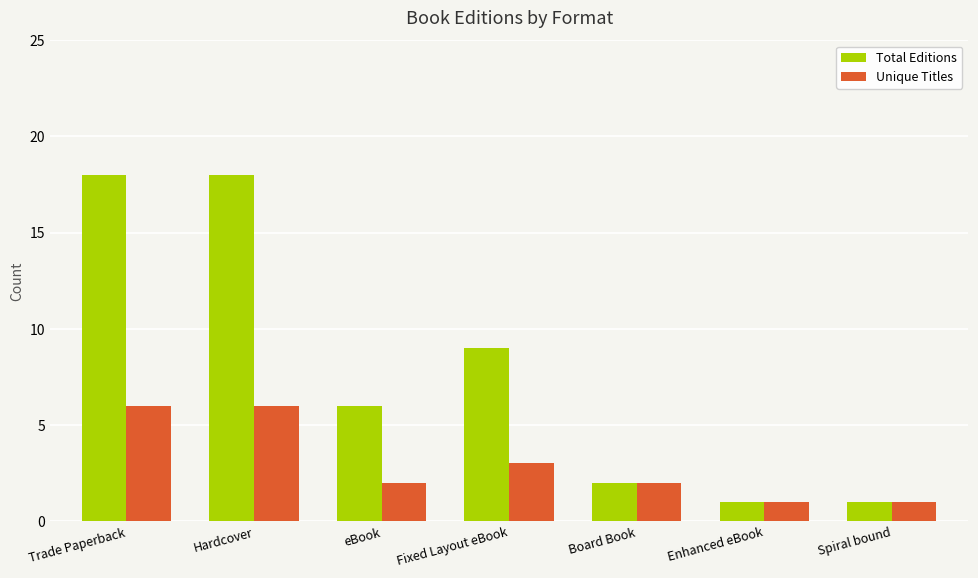

Reading left to right, transcribe all the data shown in this chart.

Total Editions: Trade Paperback=18	Hardcover=18	eBook=6	Fixed Layout eBook=9	Board Book=2	Enhanced eBook=1	Spiral bound=1
Unique Titles: Trade Paperback=6	Hardcover=6	eBook=2	Fixed Layout eBook=3	Board Book=2	Enhanced eBook=1	Spiral bound=1